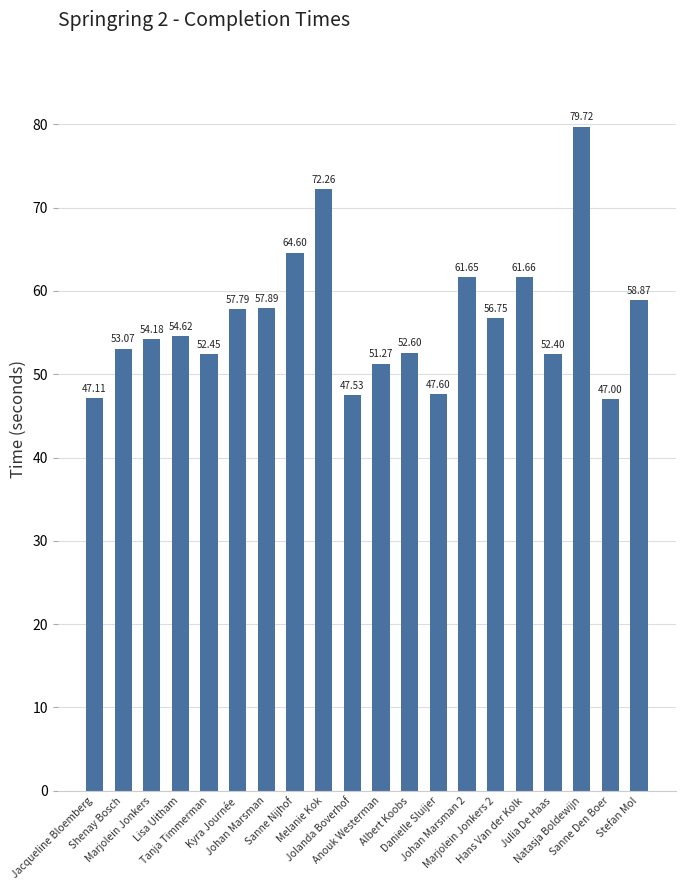

What is the minimum value shown in the chart?

47.0